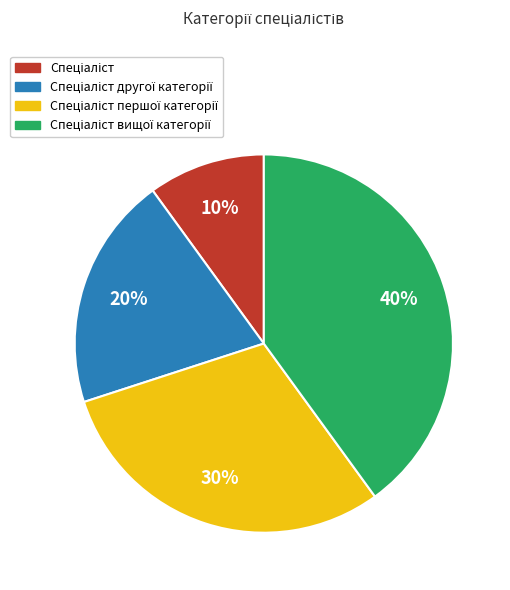

To the nearest percent, what is the average slice percentage?

25%